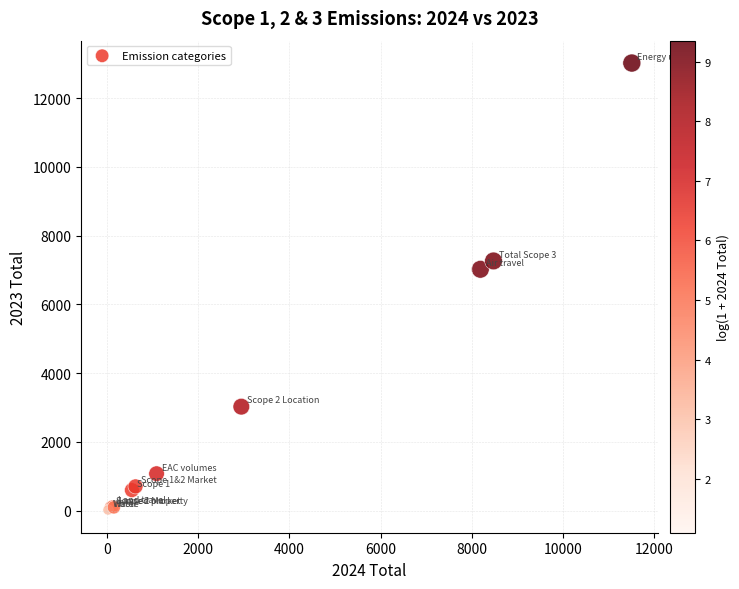

What Y value in the scatter plot is closest to 6512?

7018